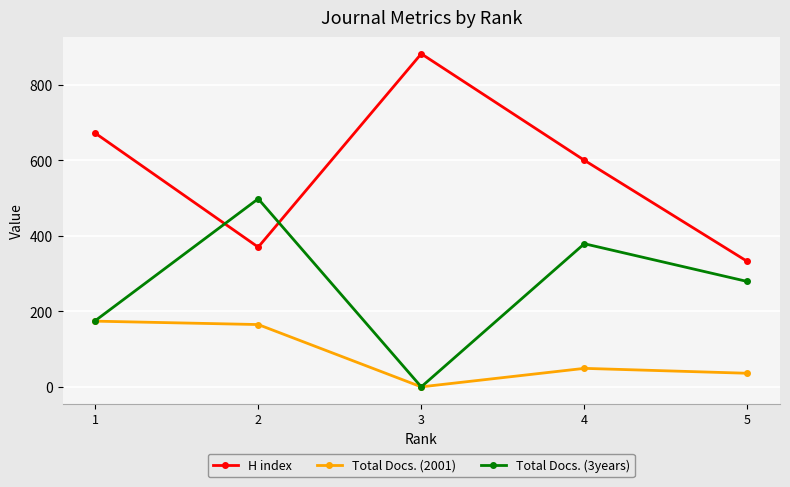

What is the difference between the second highest and minimum values in the Total Docs. (3years) series?

379